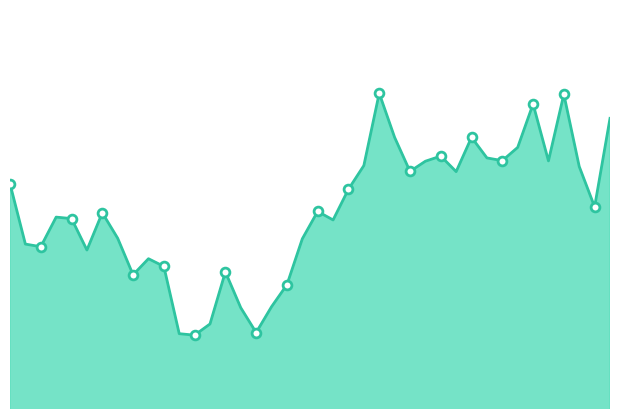

How many lines are shown in the chart?

1